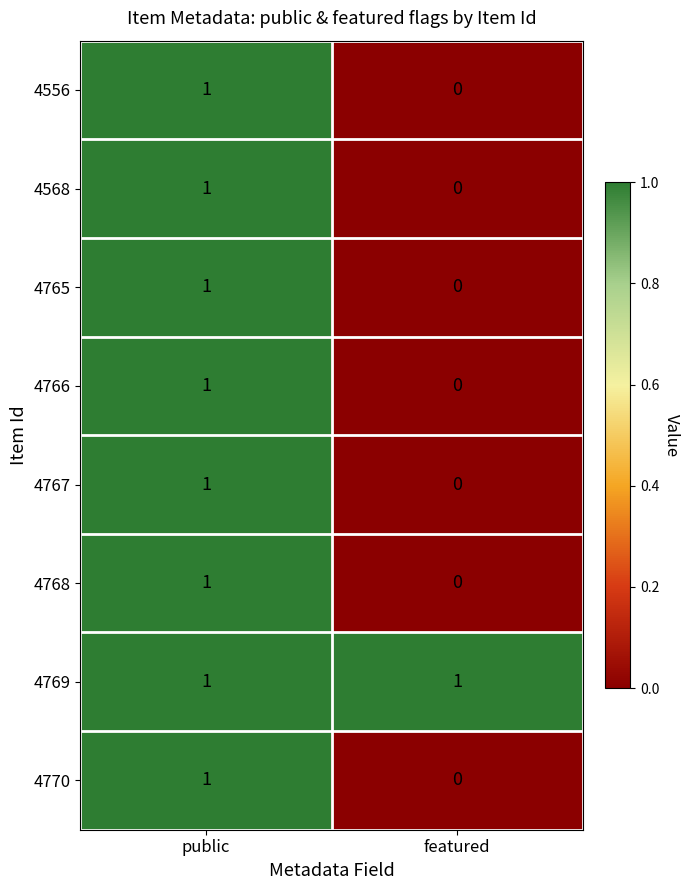

At which label is 4766 closest to 0?

featured